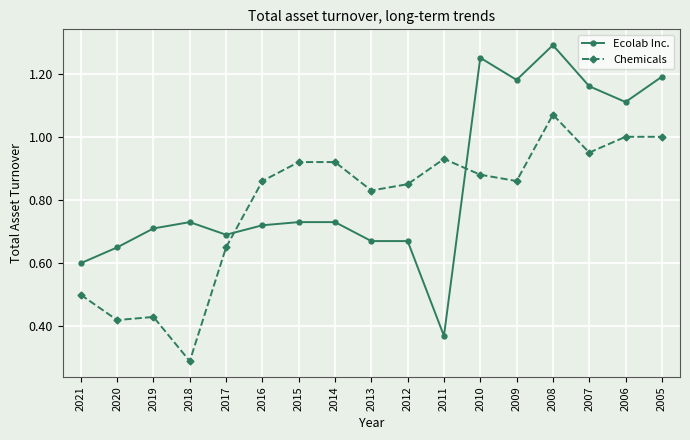

What is the sum of the Ecolab Inc. values at 2021 and 2006?

1.7